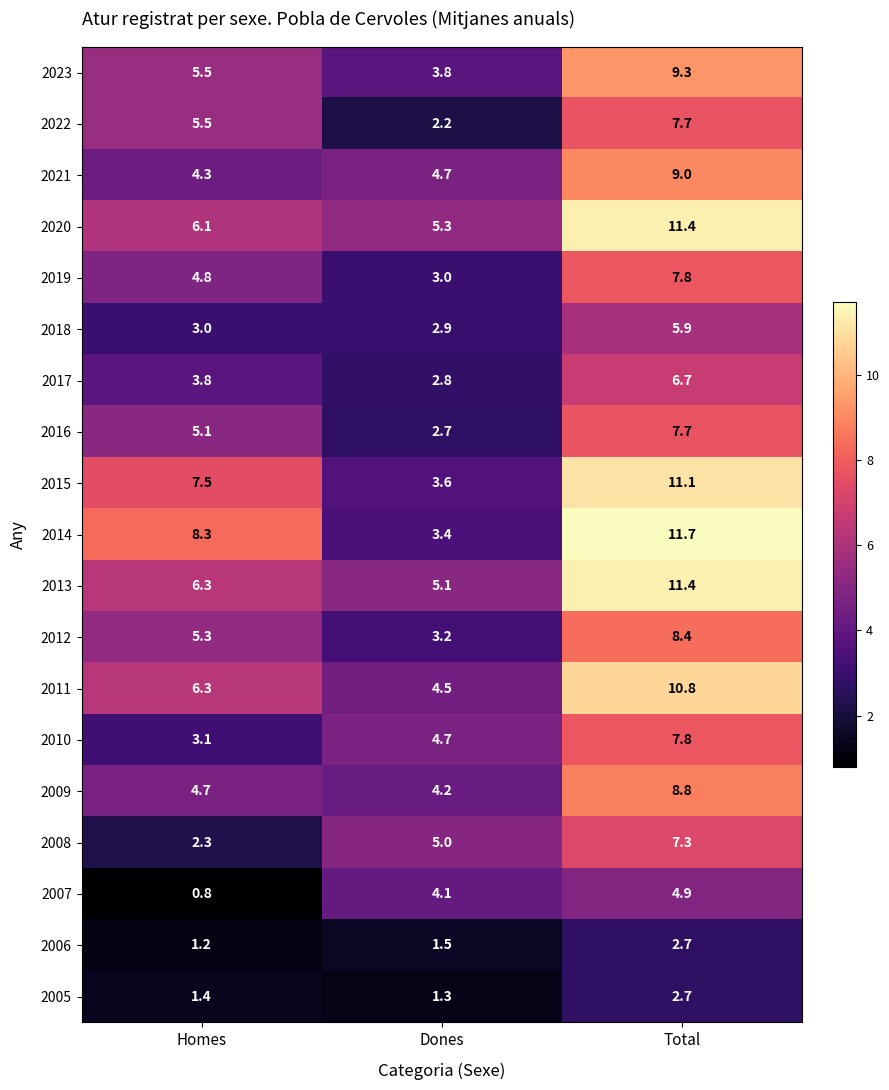

List the labels in order of 2016 value, smallest first.

Dones, Homes, Total